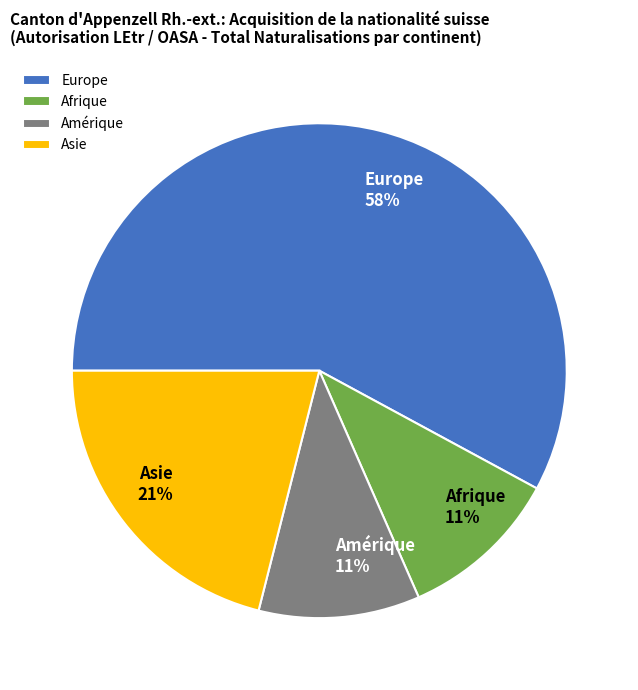

Which category has the biggest portion of the pie?

Europe